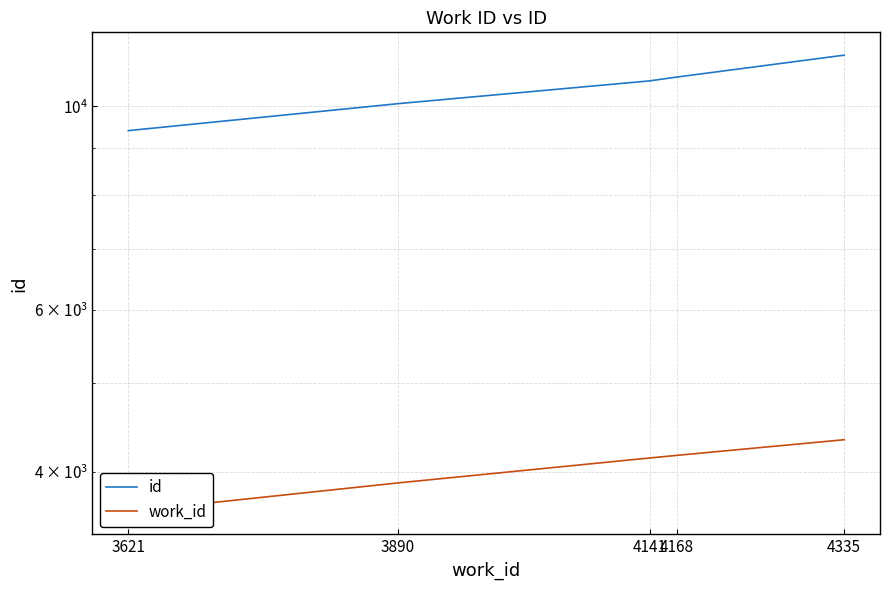

True or false: id has more than 1 interior local peaks.

False